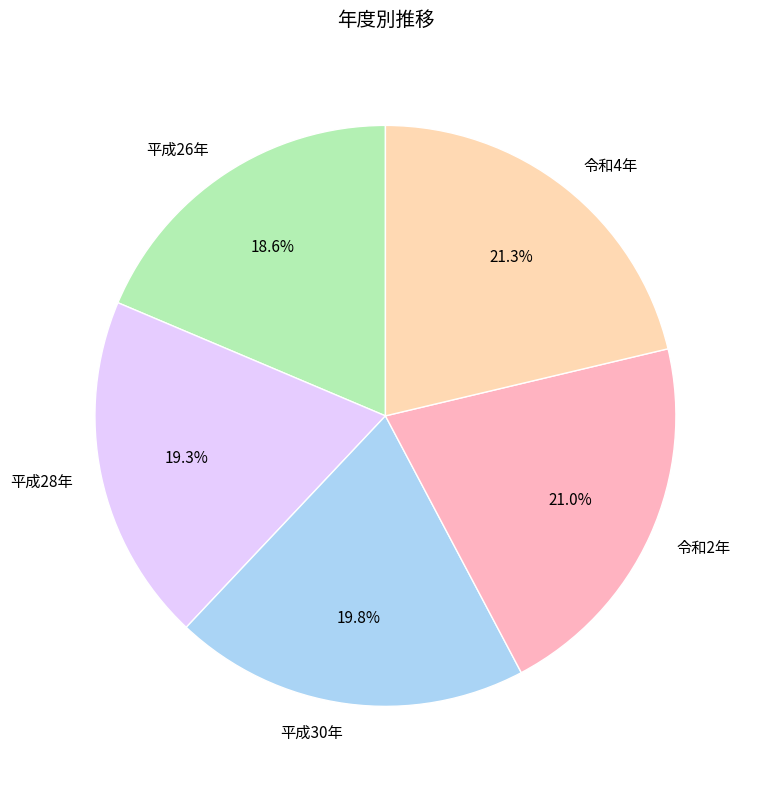

Is there any slice that represents more than half of the pie?

No